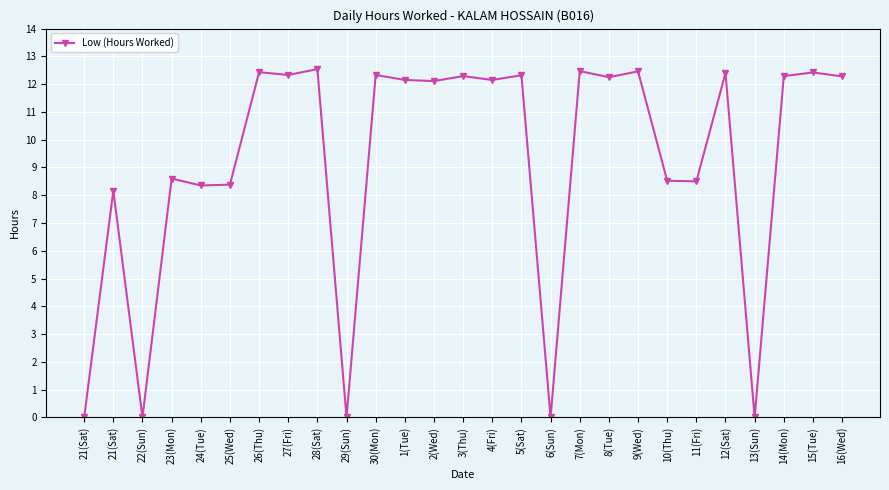

How many lines are shown in the chart?

1